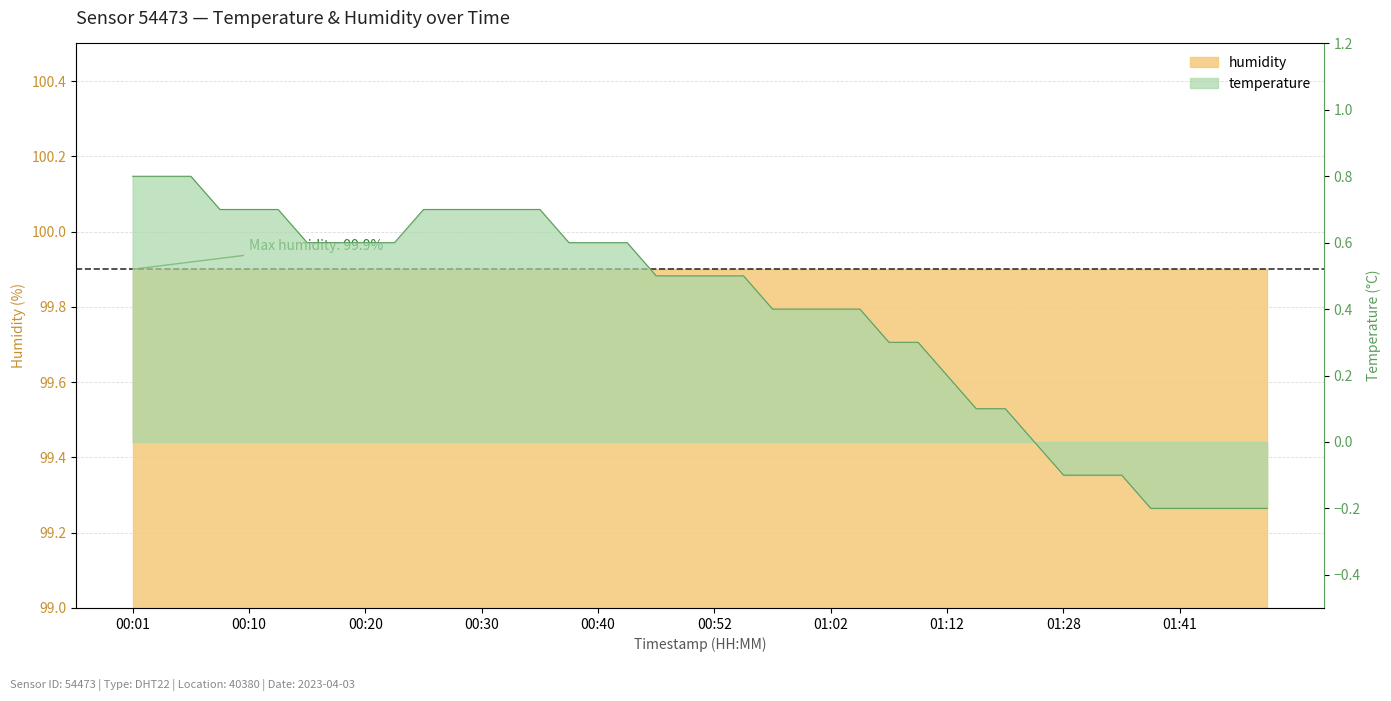

What is the minimum value shown in the chart?

-0.2